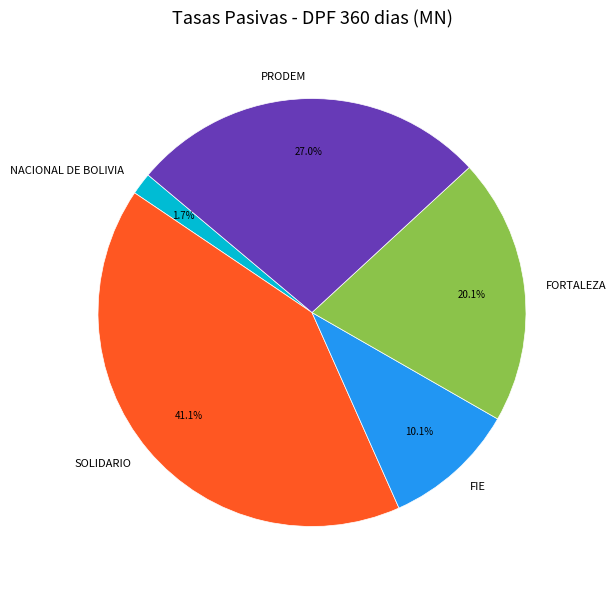

To the nearest percent, what is the average slice percentage?

20%